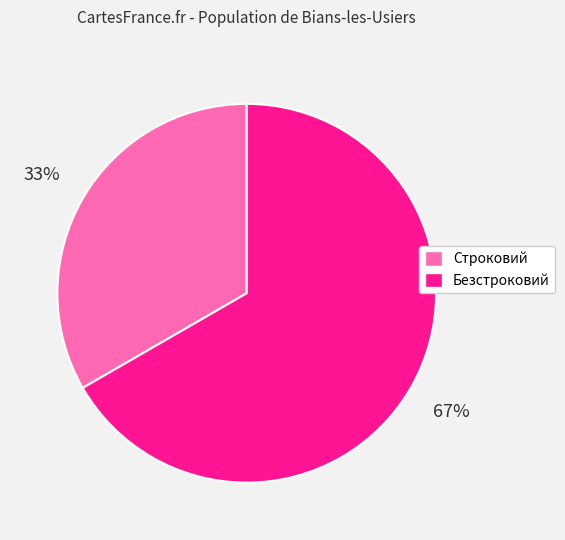

How many slices are in this pie chart?

2